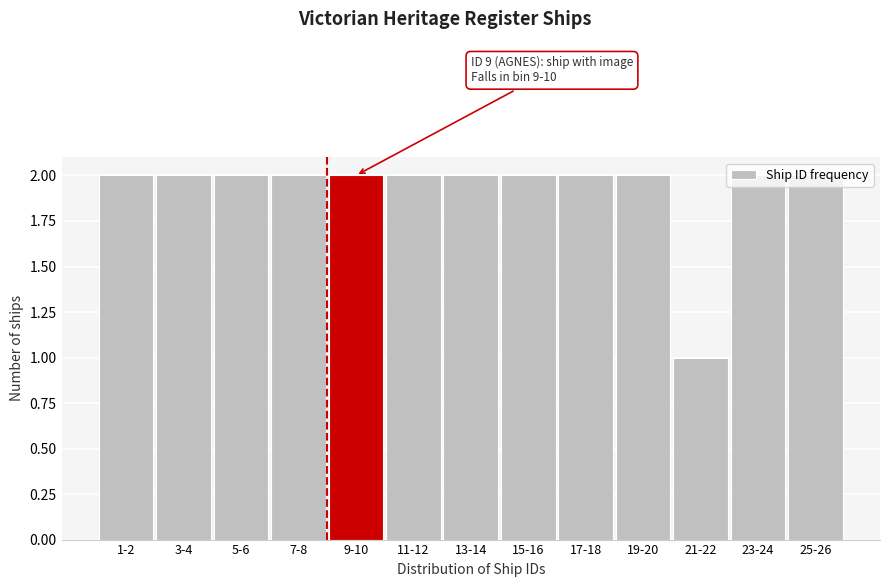

Between 21-22 and 13-14, which is larger?

13-14